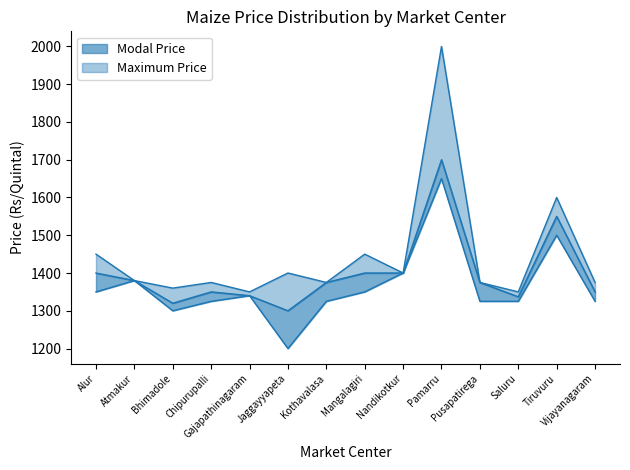

True or false: Modal Price and Maximum Price cross at least once.

False